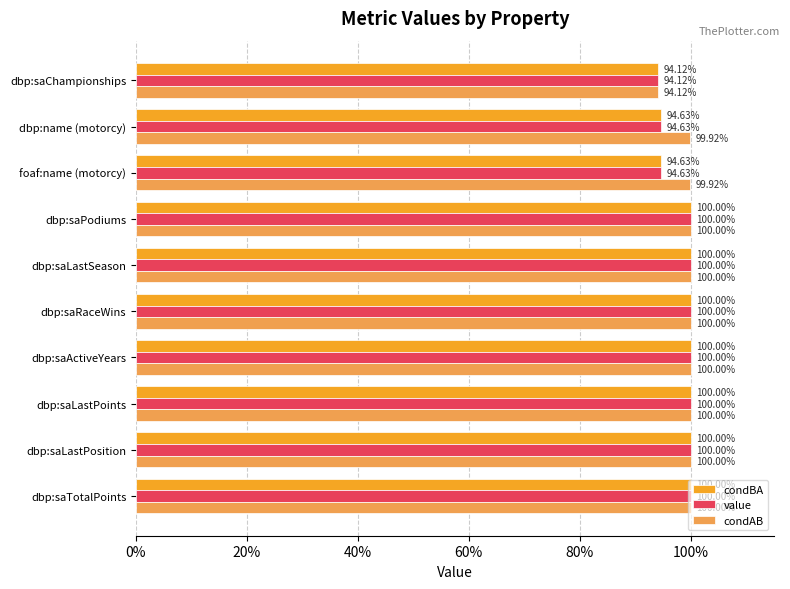

What is the average value of the value series?

1.0